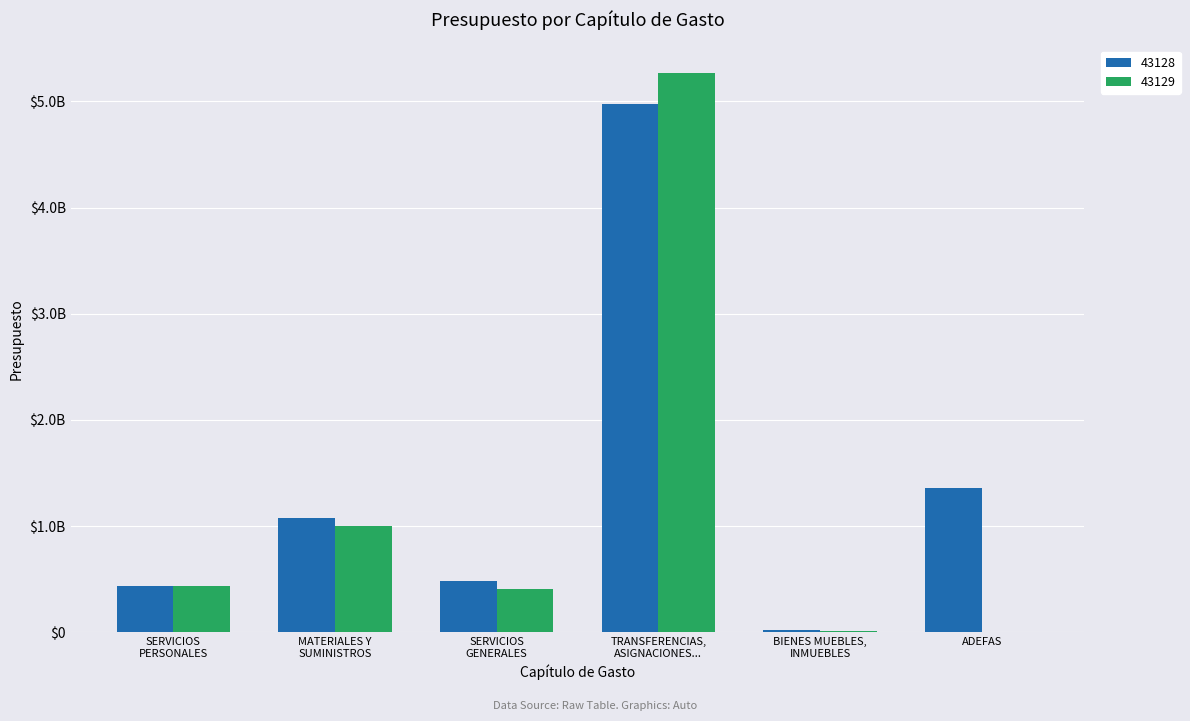

Are the bars grouped side by side (vs. stacked)?

Yes